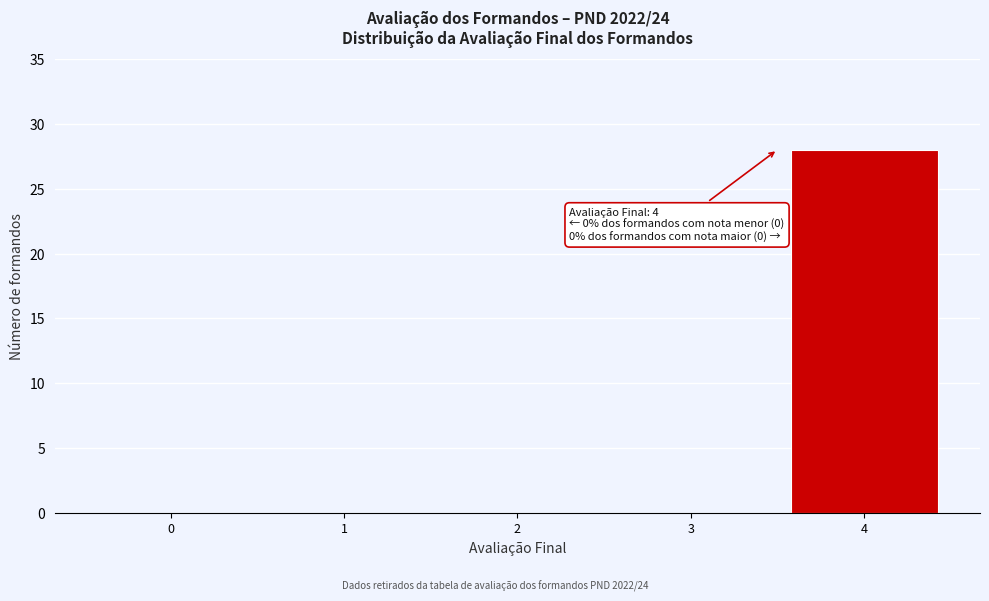

Reading right to left, transcribe all the data shown in this chart.

4=28	3=0	2=0	1=0	0=0